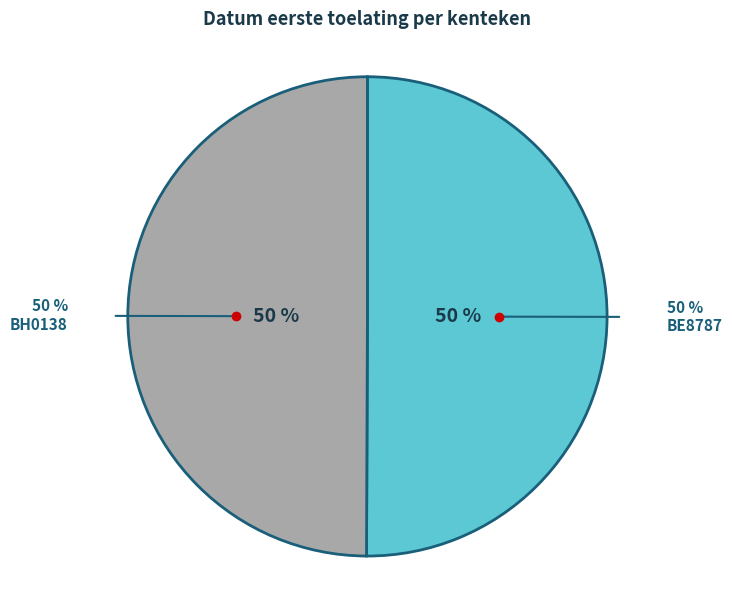

Which category accounts for the majority?

BE8787